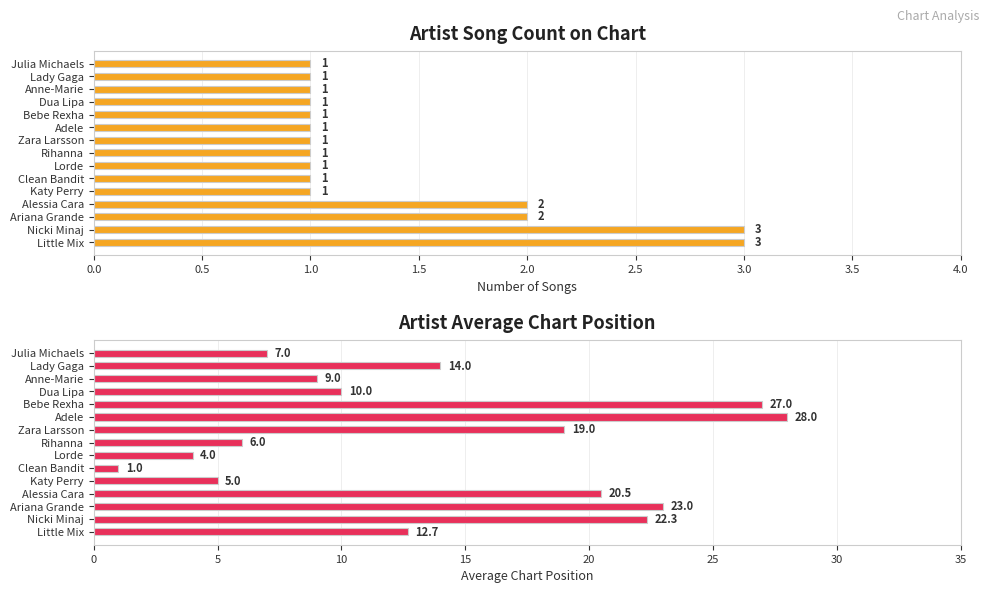

List the series in order of their overall mean, lowest first.

Song Count, Avg Chart Position